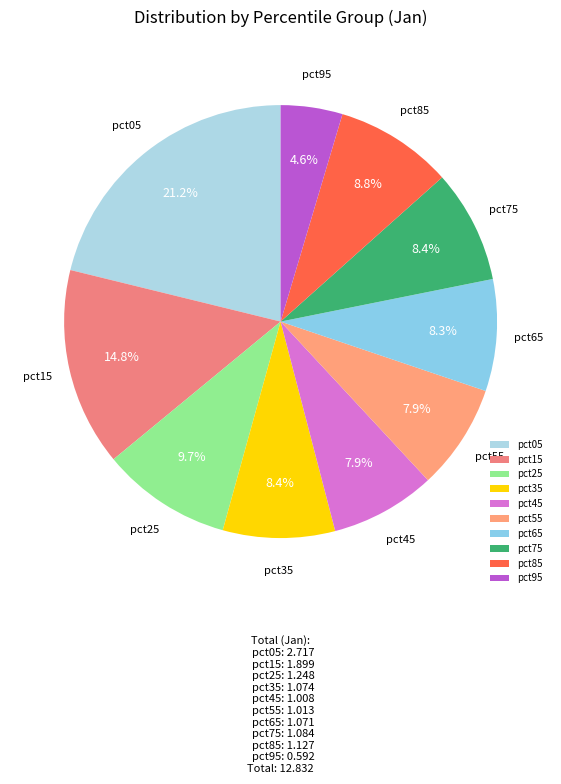

Between pct15 and pct65, which is larger?

pct15